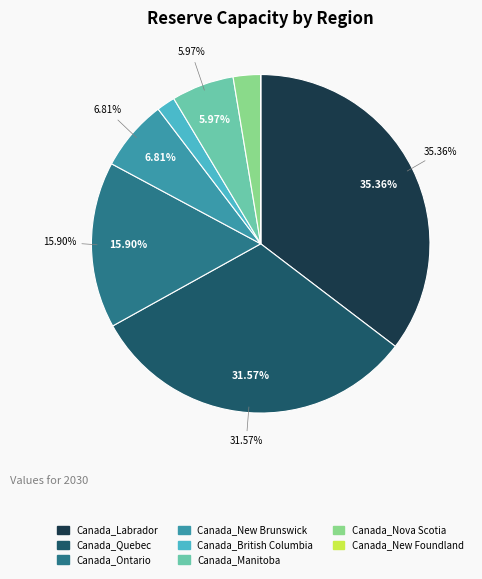

What percentage is the Canada_New Brunswick slice, to the nearest percent?

7%